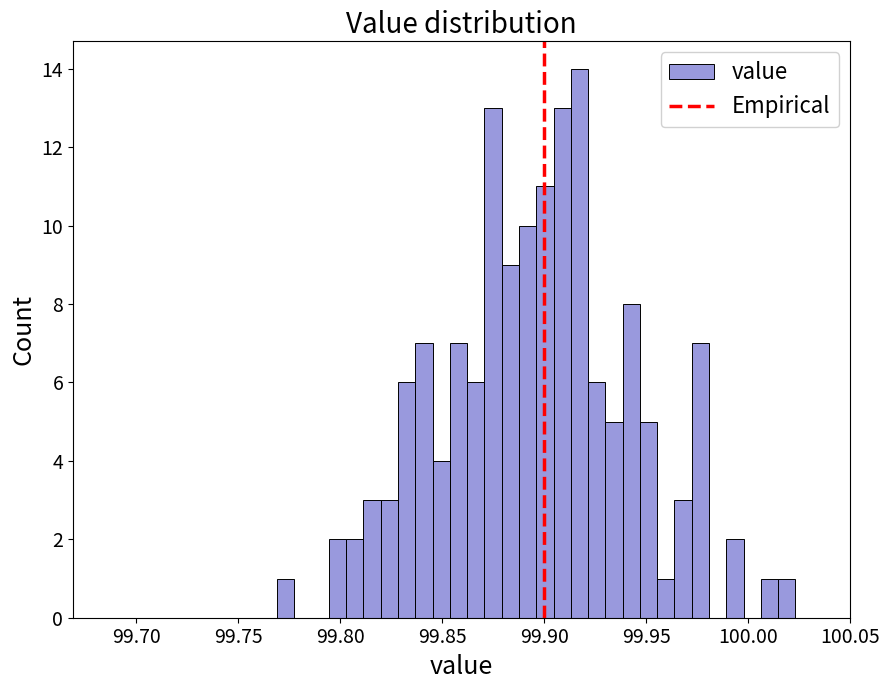

Around what value on the x-axis is the tallest bar? Give the approximate position of its centre, as read against the axis.

99.915